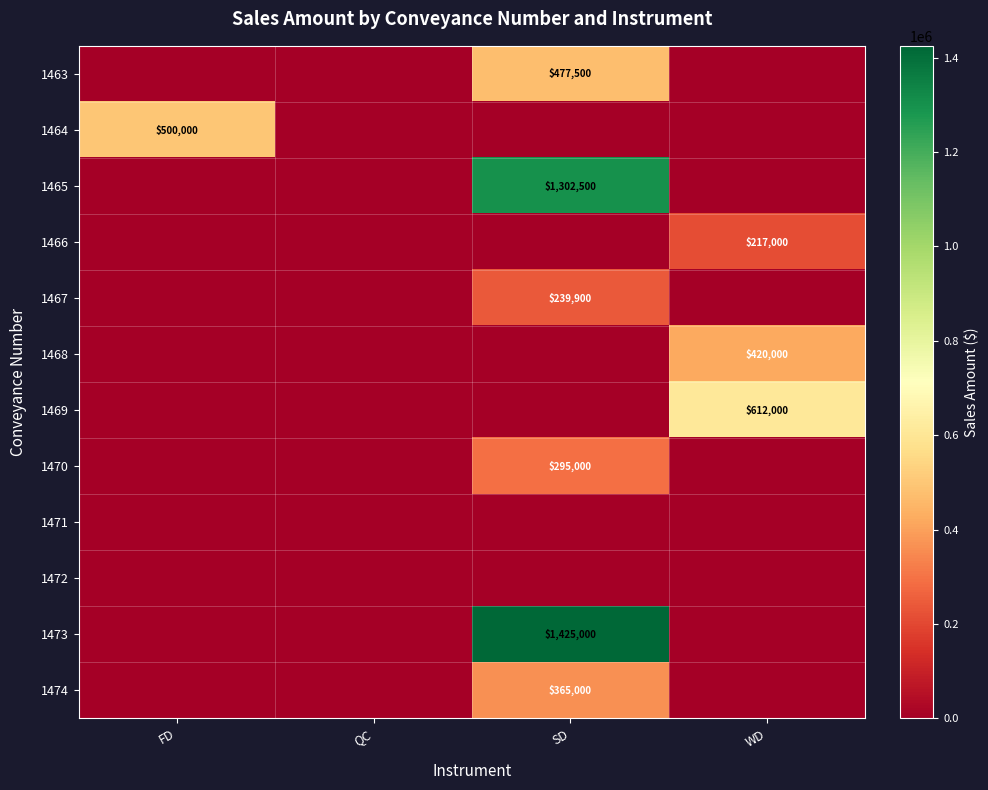

The value of 1467 at SD is 239900. True or false?

True